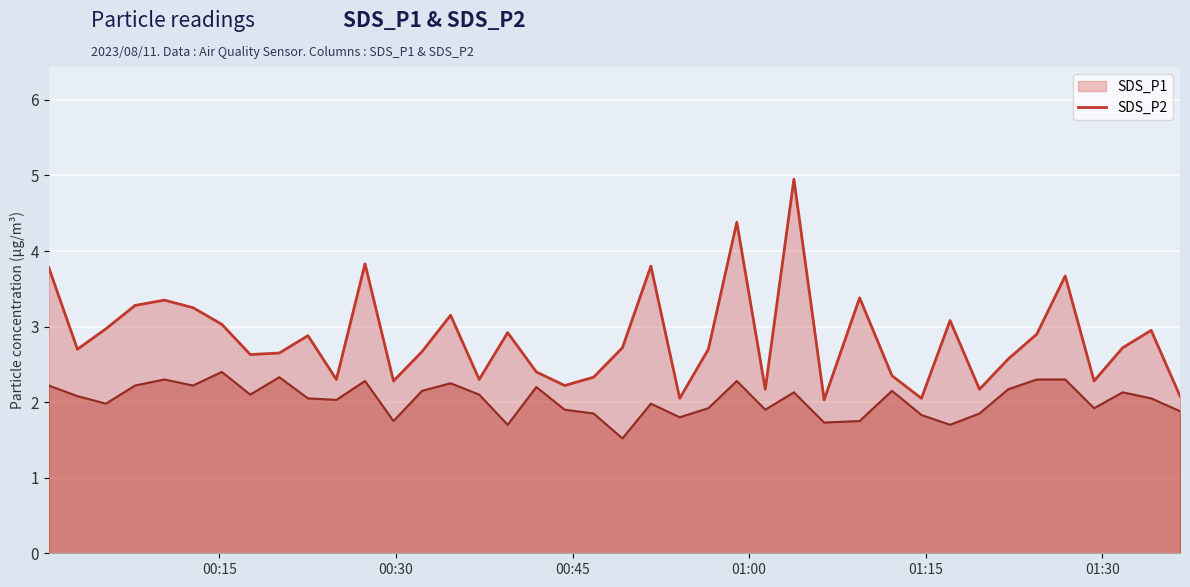

Reading left to right, list all the values displayed in this chart.

SDS_P1: 3.8	2.7	3.0	3.3	3.4	3.2	3.0	2.6	2.6	2.9	2.3	3.8	2.3	2.7	3.1	2.3	2.9	2.4	2.2	2.3	2.7	3.8	2.0	2.7	4.4	2.2	5.0	2.0	3.4	2.4	2.0	3.1	2.2	2.6	2.9	3.7	2.3	2.7	3.0	2.1
SDS_P2: 2.2	2.1	2.0	2.2	2.3	2.2	2.4	2.1	2.3	2.0	2.0	2.3	1.8	2.1	2.2	2.1	1.7	2.2	1.9	1.9	1.5	2.0	1.8	1.9	2.3	1.9	2.1	1.7	1.8	2.1	1.8	1.7	1.9	2.2	2.3	2.3	1.9	2.1	2.0	1.9